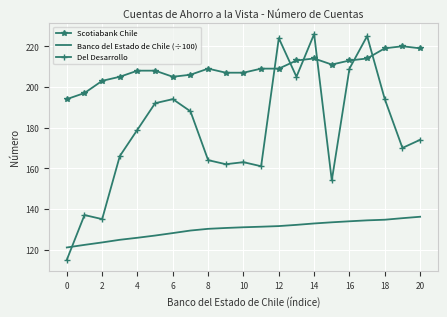

What is the minimum value for Del Desarrollo?

115.0